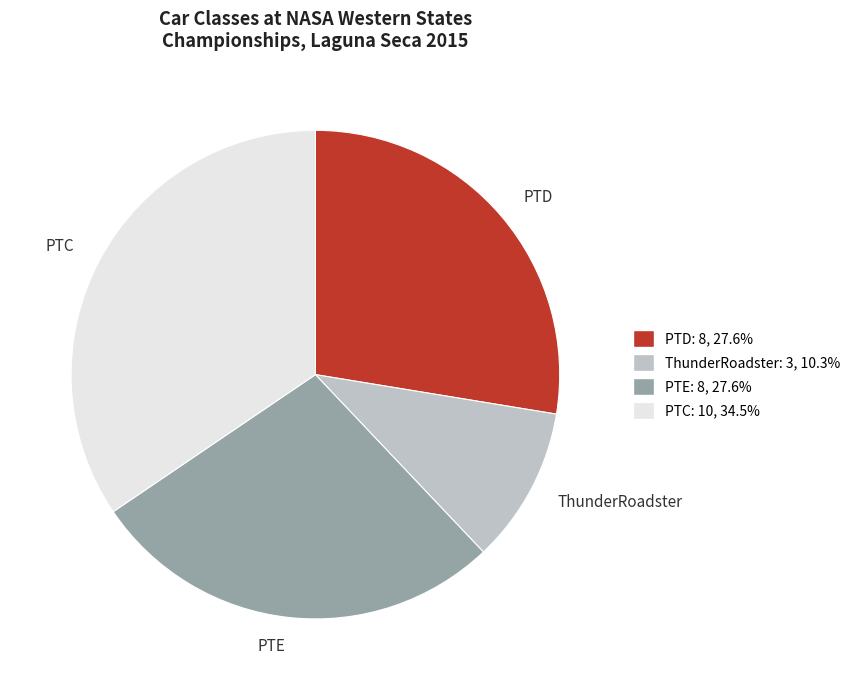

Is ThunderRoadster the majority of the pie?

No